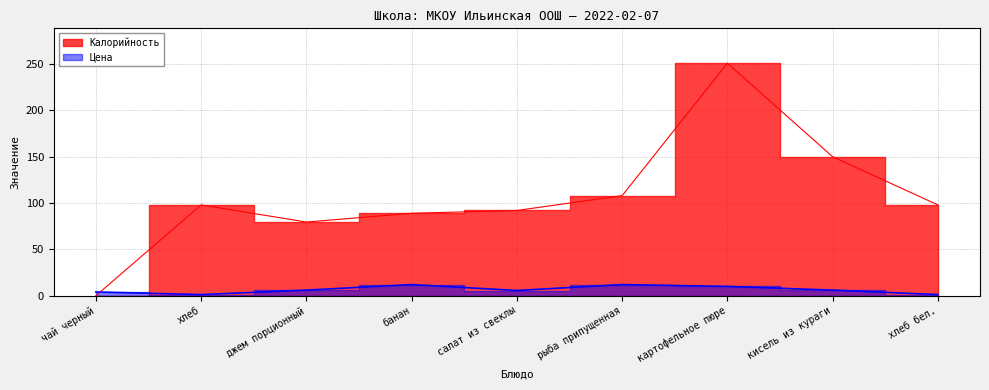

Reading right to left, transcribe all the data shown in this chart.

Калорийность: хлеб бел.=98.0	кисель из кураги=150.0	картофельное пюре=251.0	рыба припущенная=108.0	салат из свеклы=92.0	банан=89.0	джем порционный=79.5	хлеб=98.0	чай черный=0.0
Цена: хлеб бел.=1.2	кисель из кураги=6.0	картофельное пюре=10.0	рыба припущенная=12.0	салат из свеклы=5.6	банан=12.0	джем порционный=6.0	хлеб=1.2	чай черный=4.0